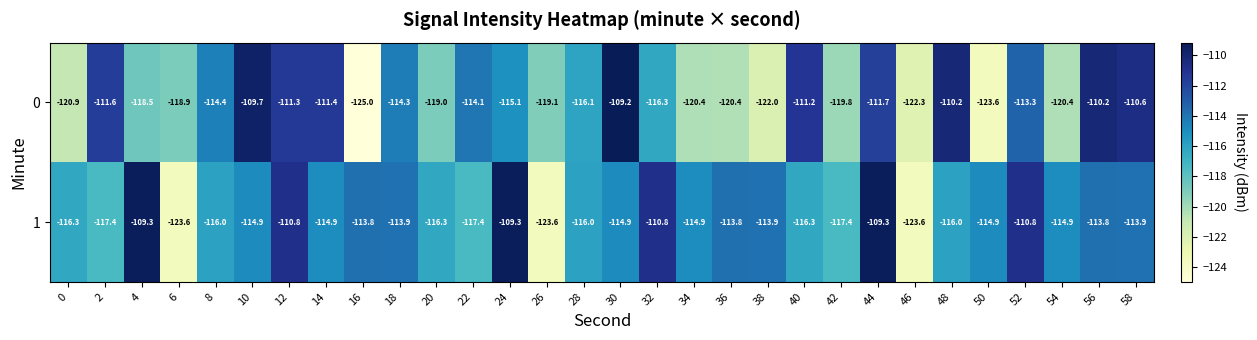

The 1 series shows -117.4 at 22. True or false?

True